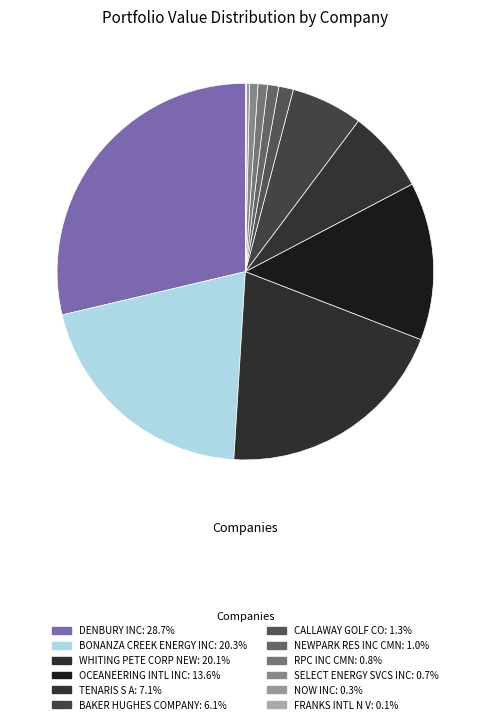

How many segments does this pie chart have?

12